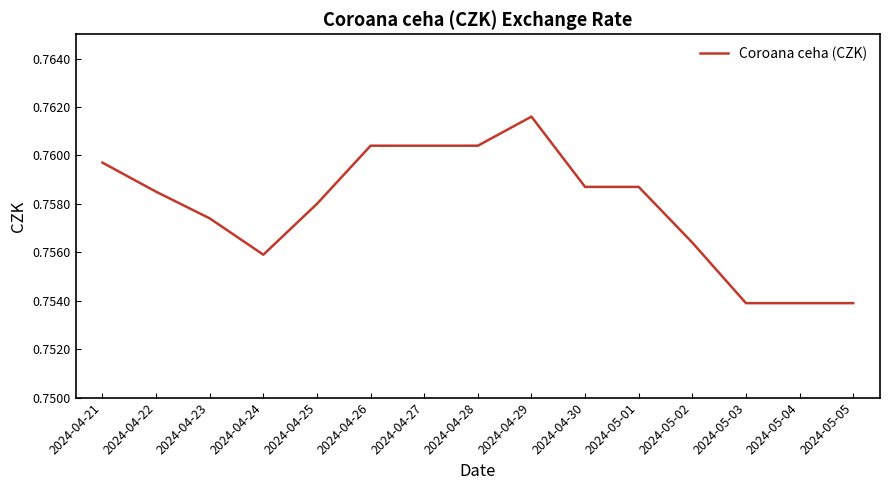

How many series are shown in this chart?

1